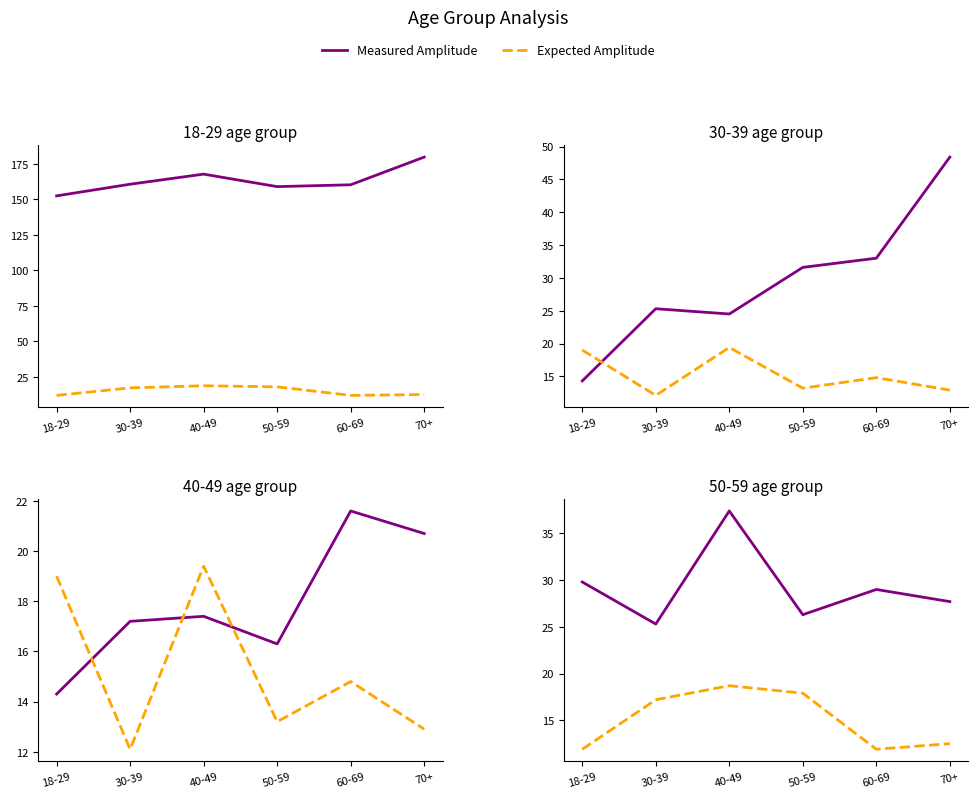

Rank the series by their average value, from highest to lowest.

Measured Amplitude, Expected Amplitude